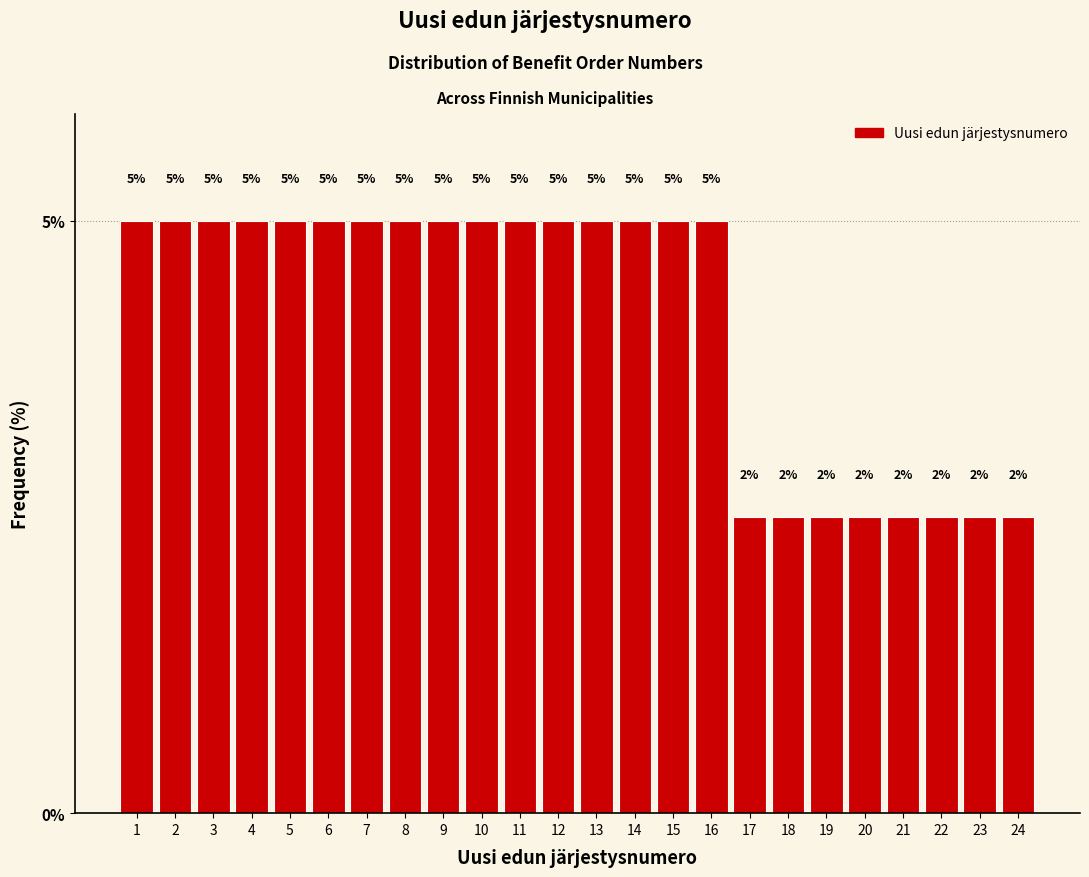

The chart shows a value of 5.0 at 12. True or false?

True